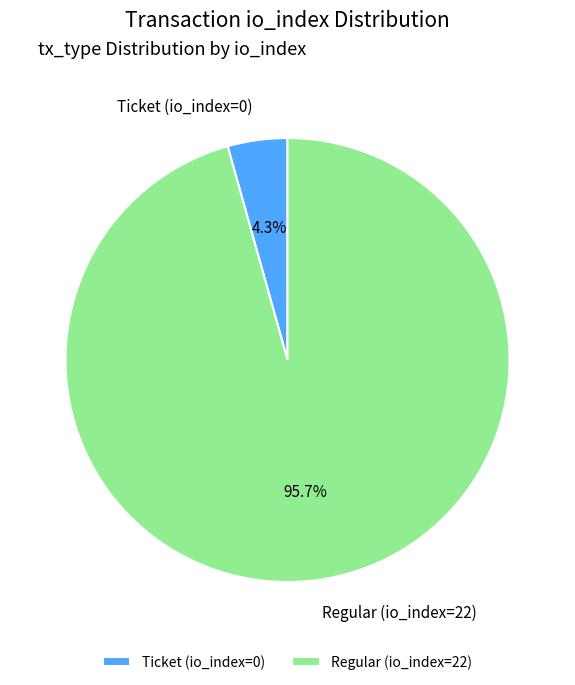

Count the number of slices in the pie.

2